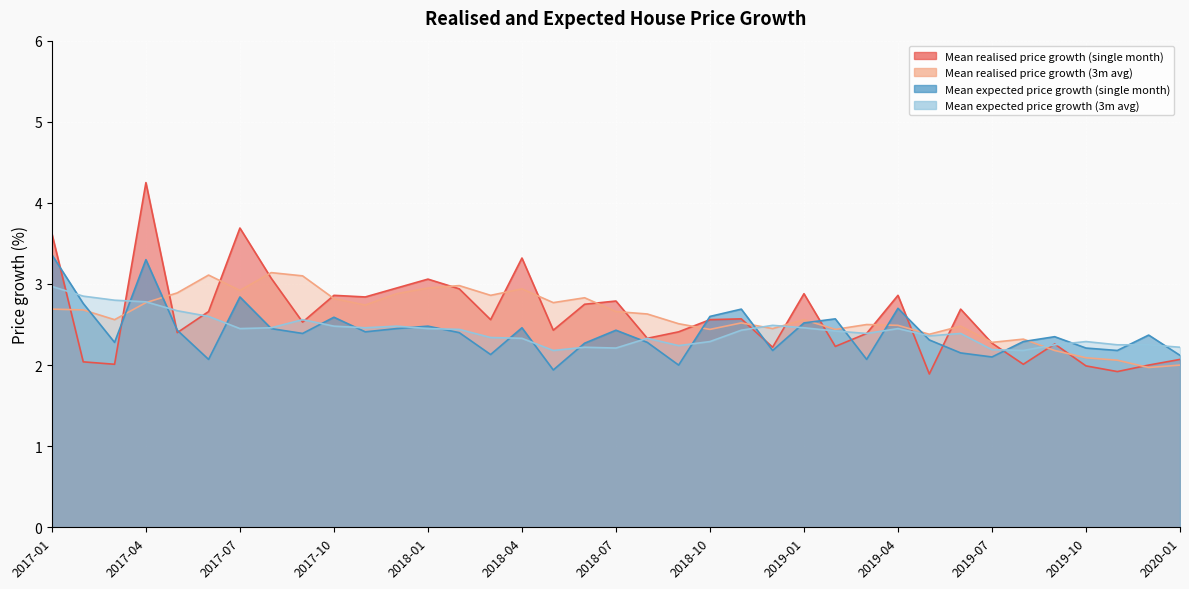

Count the number of categories in the chart.

37